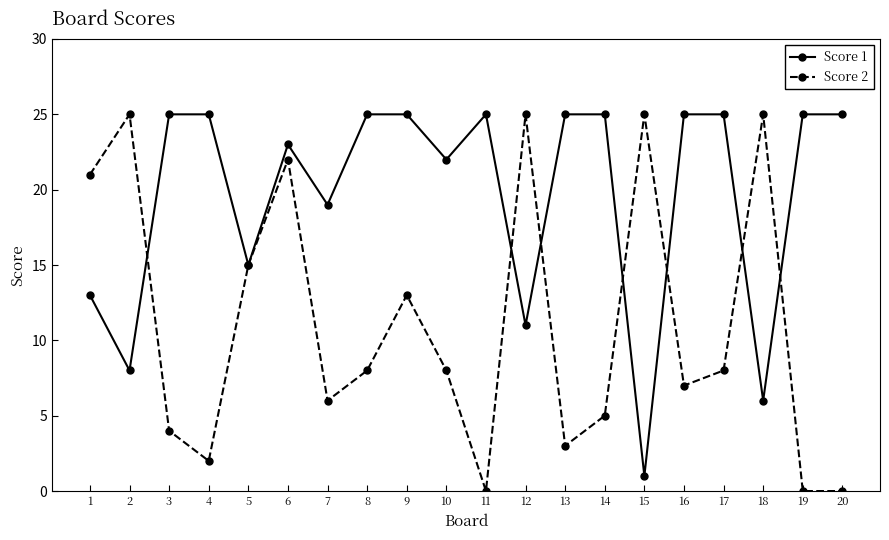

What is the value of the Score 1 point at the 2nd from the left?

8